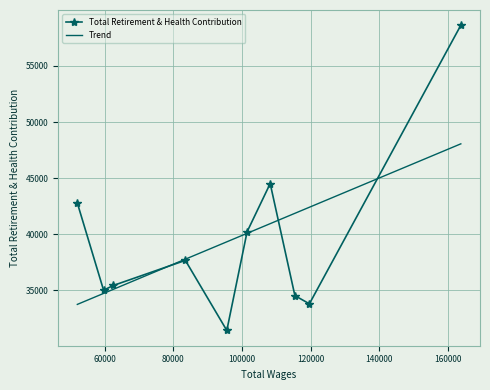

Which series has the widest spread of values?

Total Retirement & Health Contribution